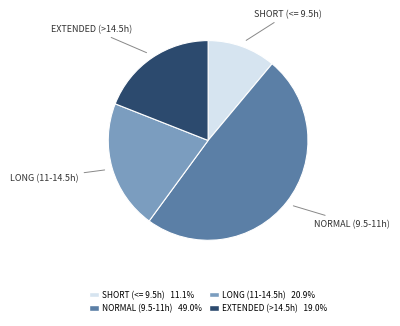

Is there any slice that represents more than half of the pie?

No